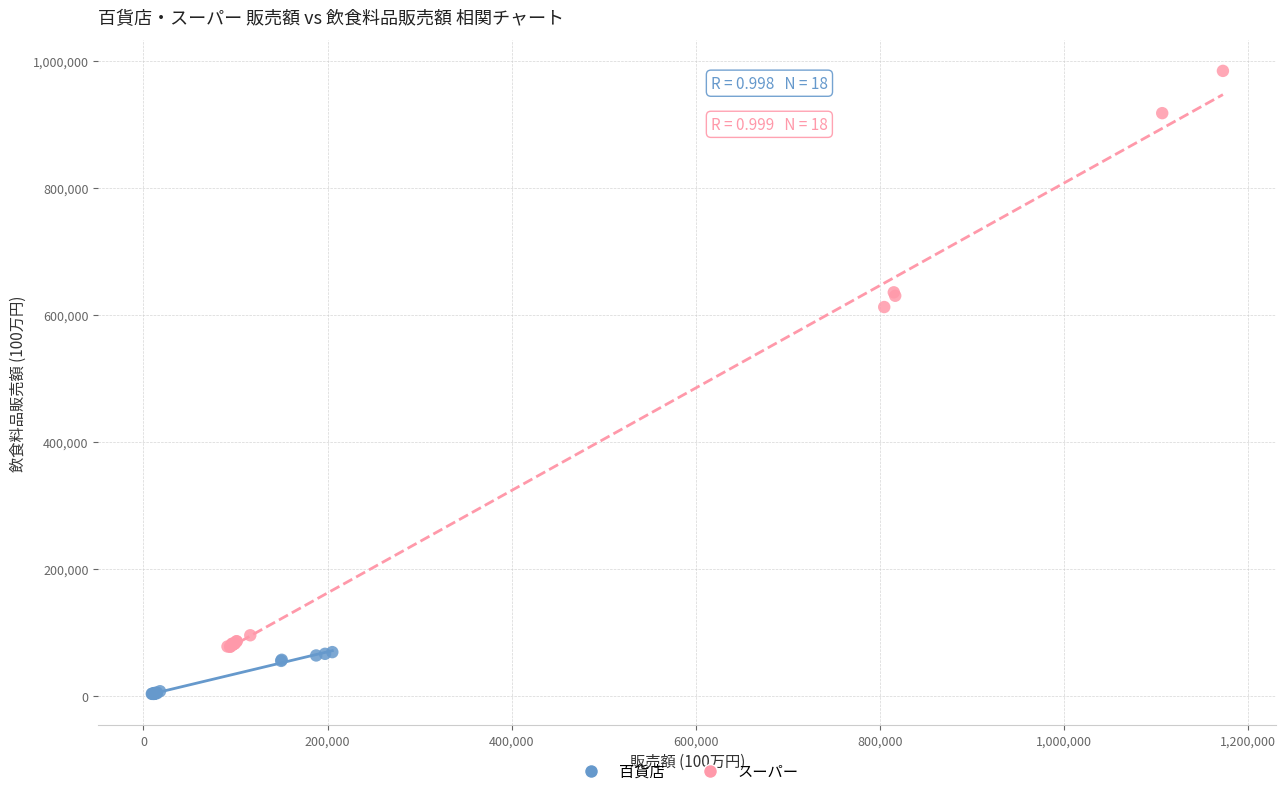

Which series reaches the minimum Y coordinate?

百貨店